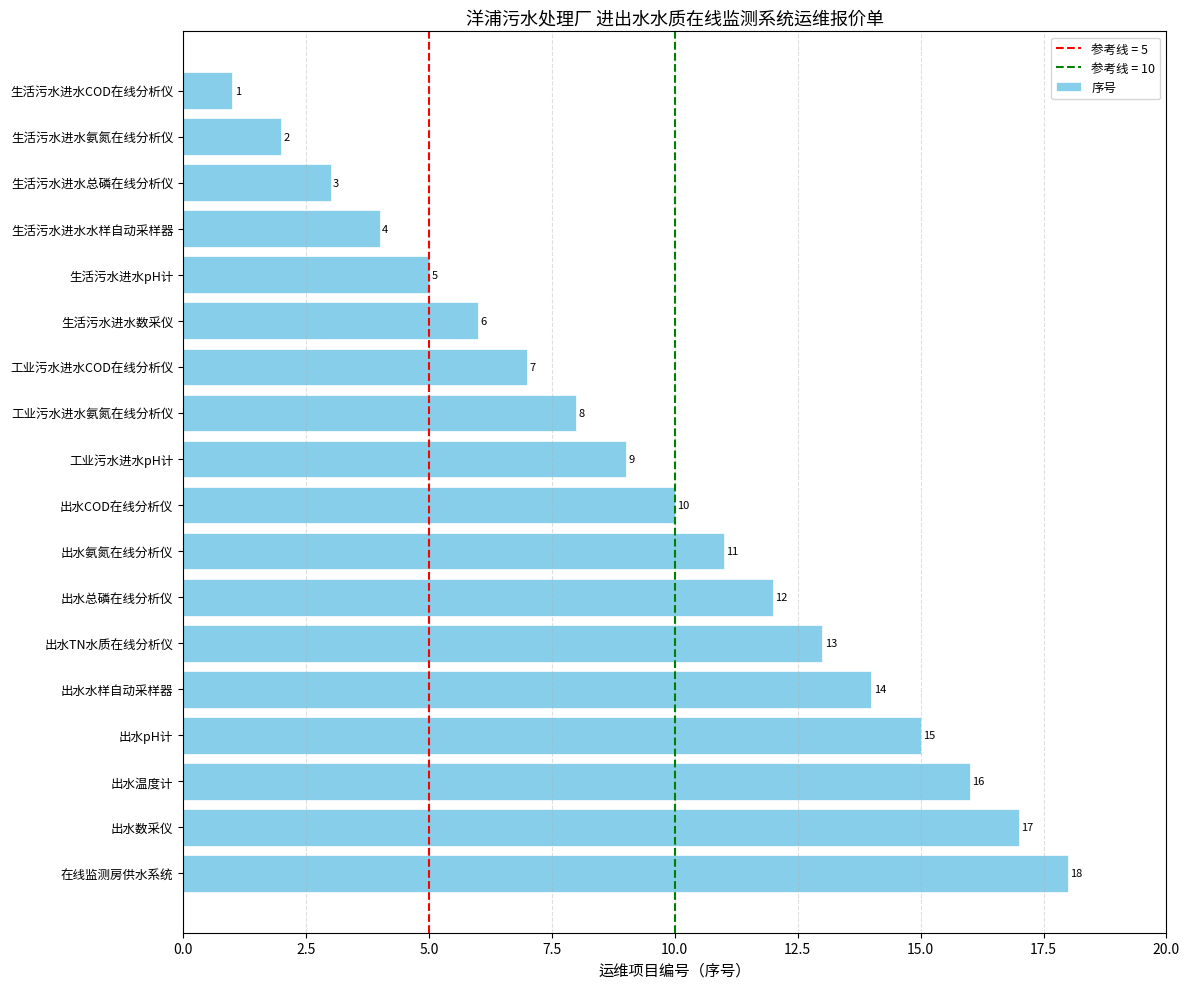

What value does the data have at 工业污水进水氨氮在线分析仪?

8